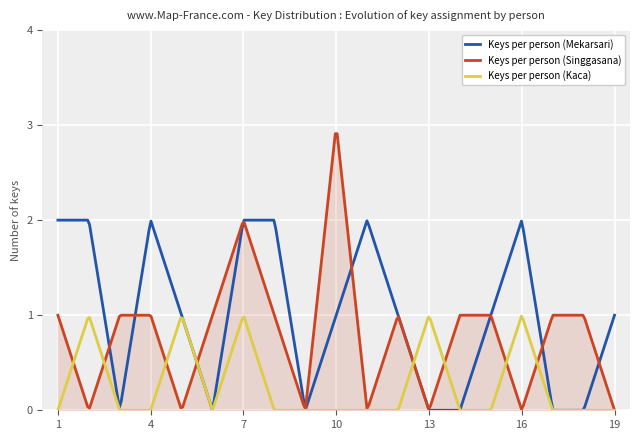

Which series has the largest total across all categories?

Keys per person (Mekarsari)